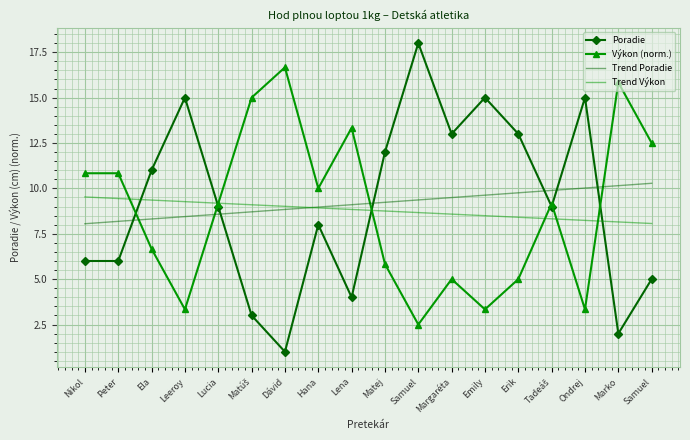

What are all the series names shown in the legend?

Poradie, Výkon (norm.), Trend Poradie, Trend Výkon